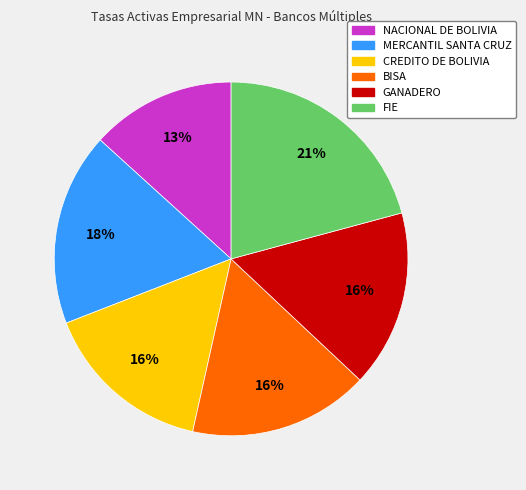

Is it true that FIE is 21% of the pie?

True